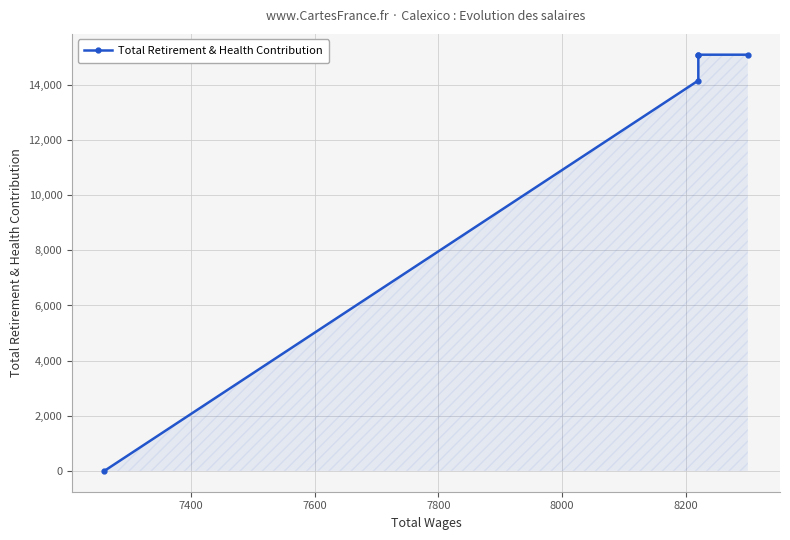

At which label is the value closest to 7548?

7800